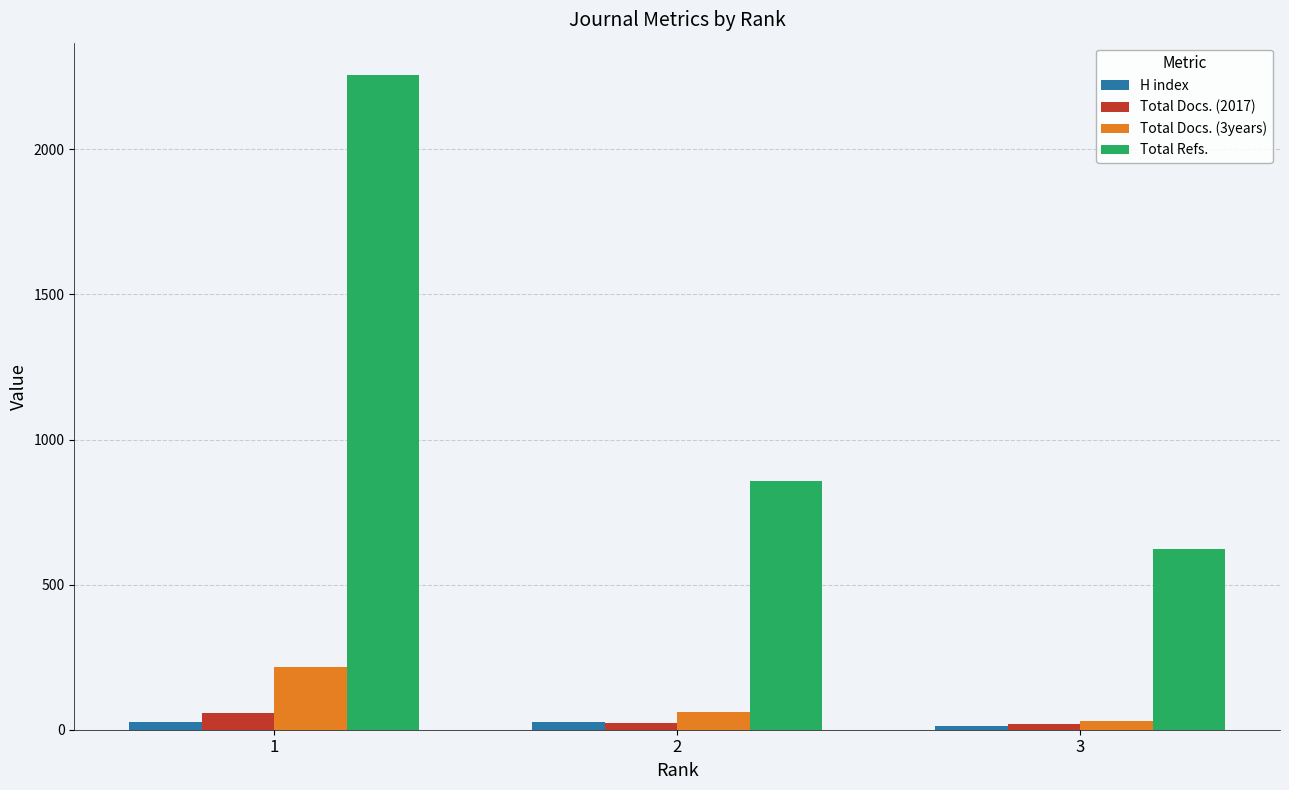

Rank the series by their maximum value, from lowest to highest.

H index, Total Docs. (2017), Total Docs. (3years), Total Refs.